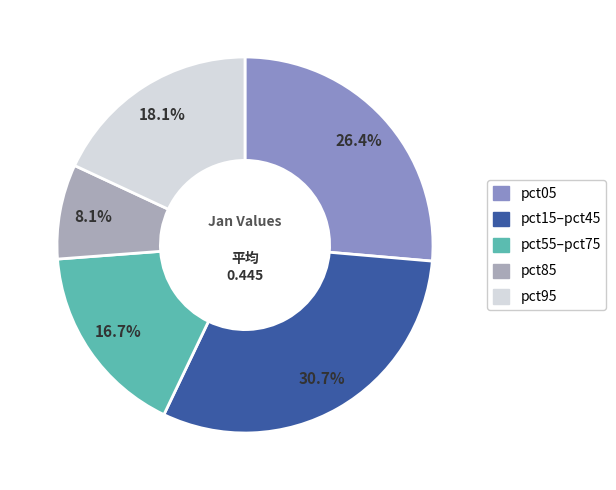

Does any single category account for the majority?

No